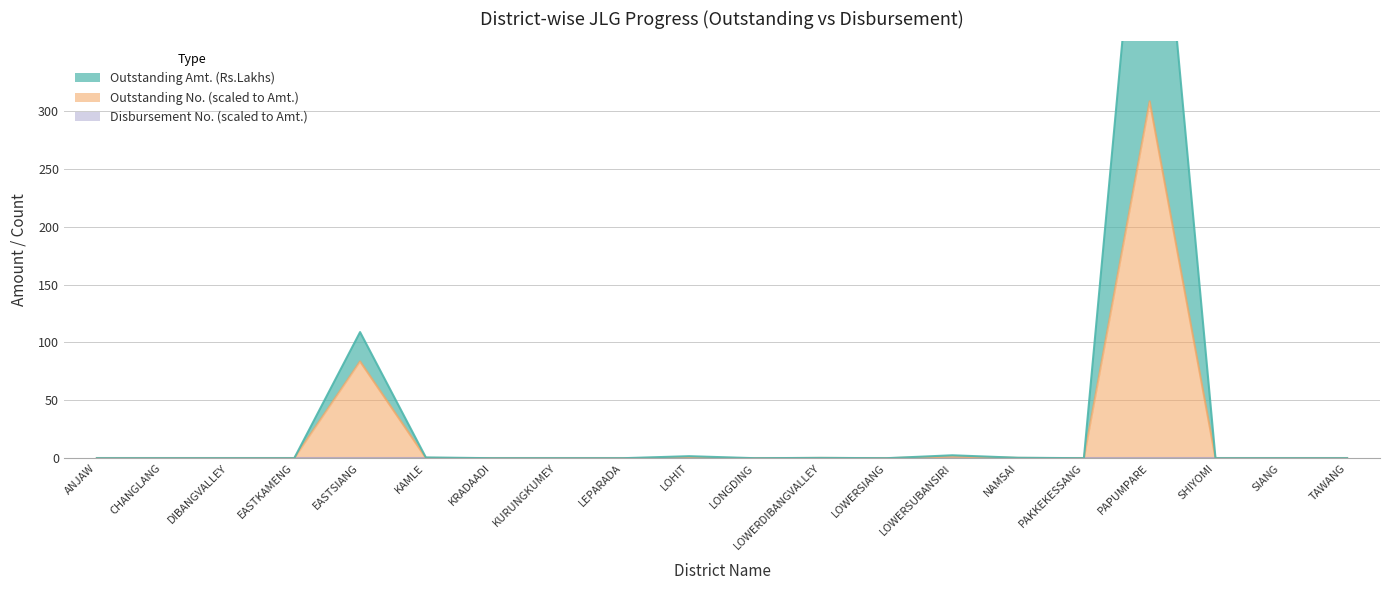

Does the chart display data point markers on the line(s)?

No